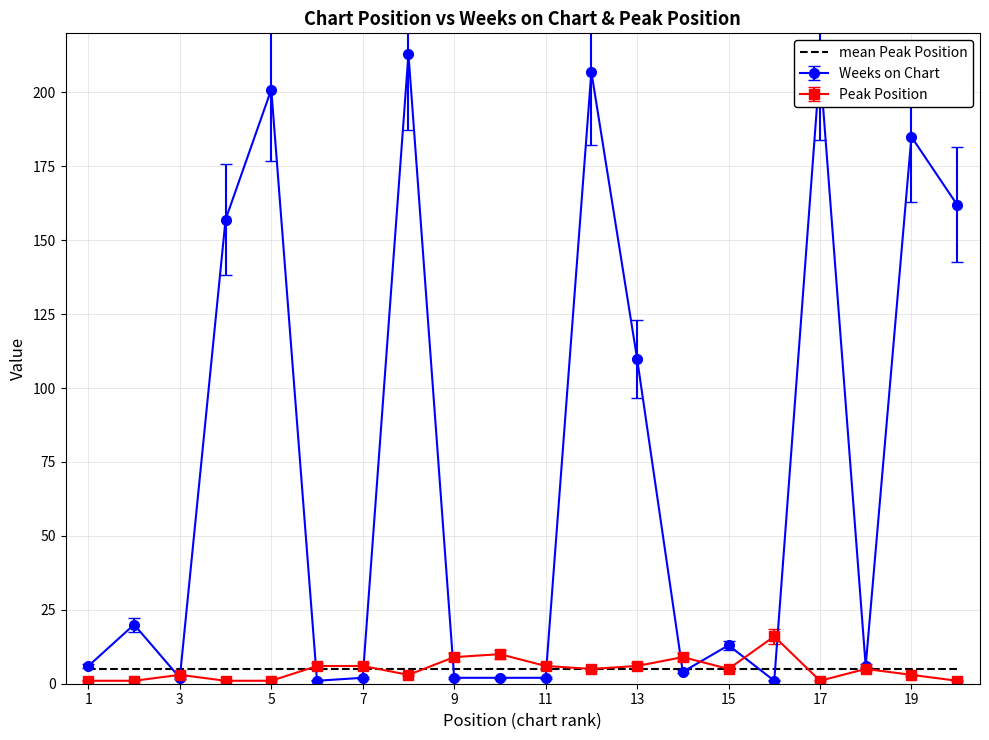

What are all the series names shown in the legend?

mean Peak Position, Weeks on Chart, Peak Position